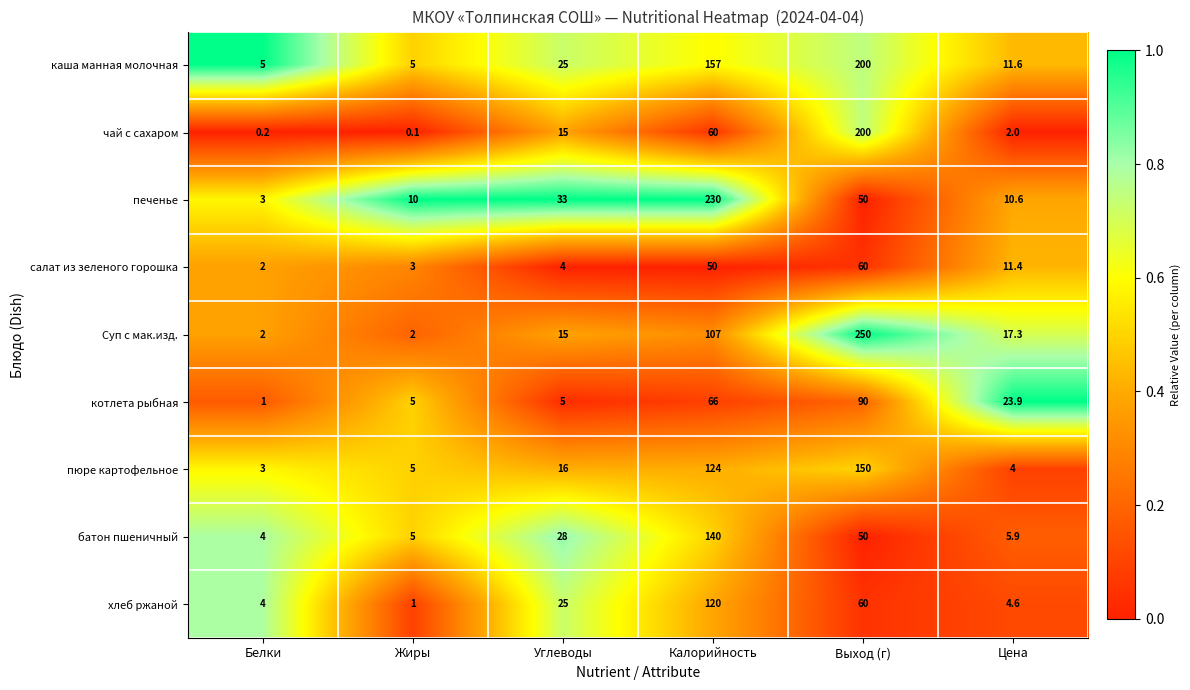

What is the difference between the чай с сахаром values at Калорийность and Выход (г)?

140.0